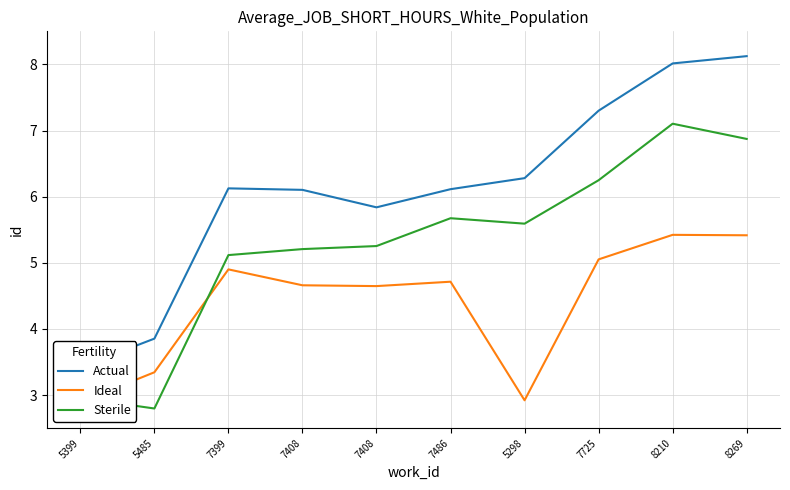

What is the maximum value shown in the chart?

8.1